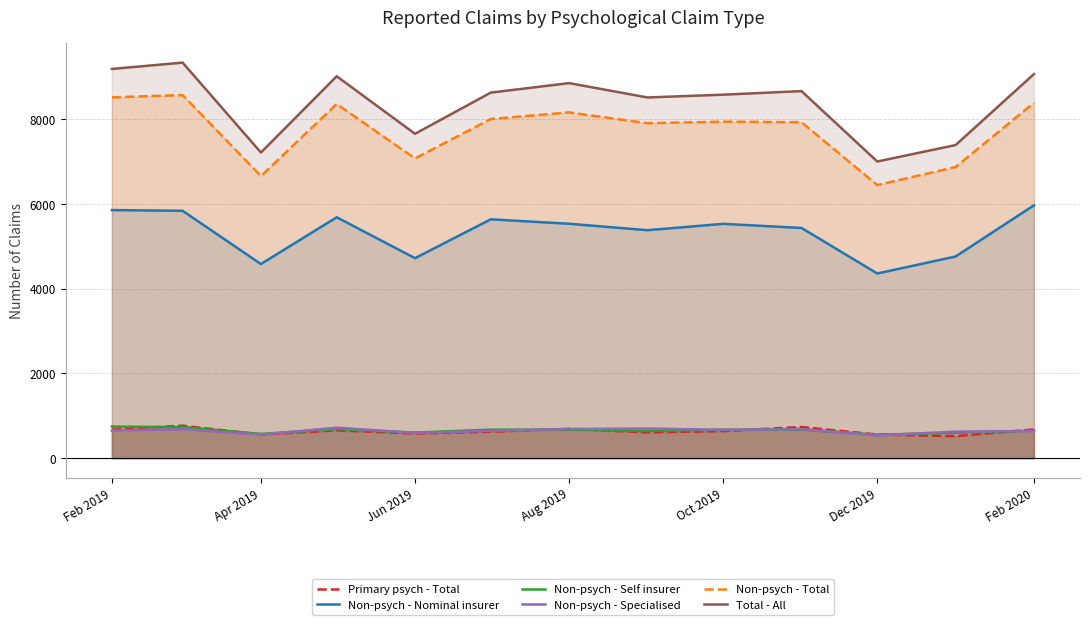

True or false: Total - All has a value of 3793 at Apr 2019.

False